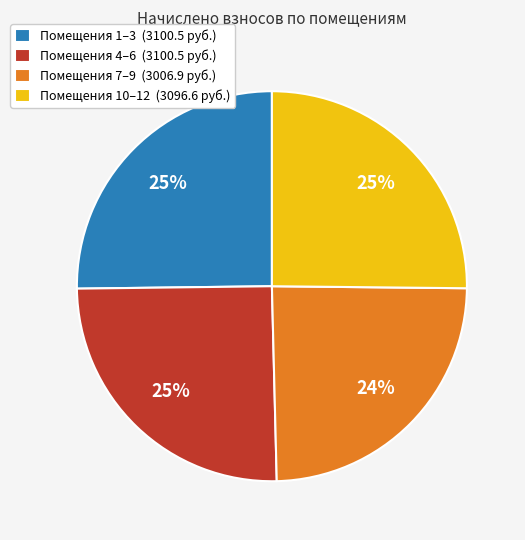

Is Помещения 10–12 (3096.6 руб.) the majority of the pie?

No